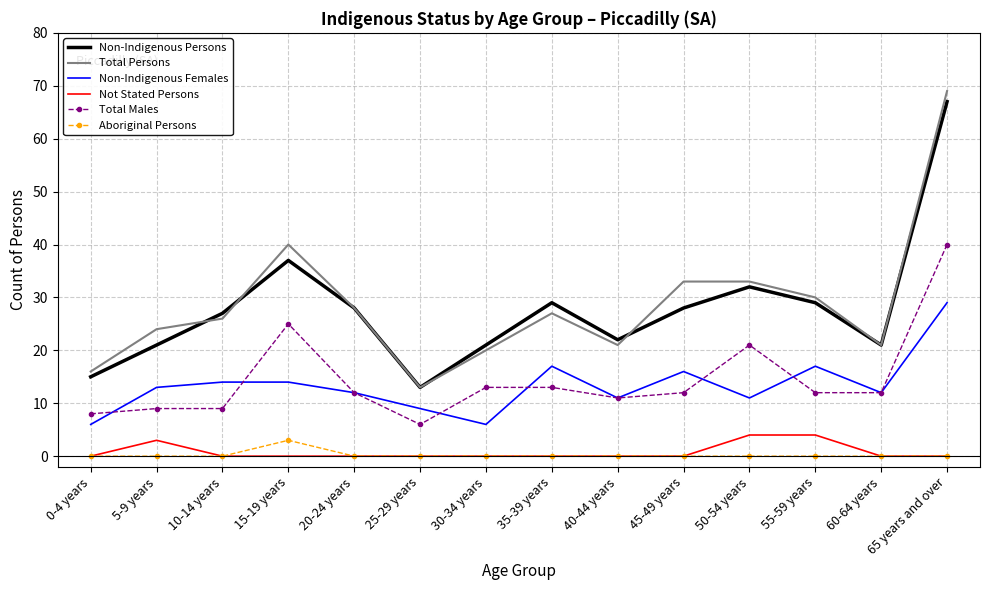

Rank the series at 50-54 years from highest to lowest value.

Total Persons, Non-Indigenous Persons, Total Males, Non-Indigenous Females, Not Stated Persons, Aboriginal Persons